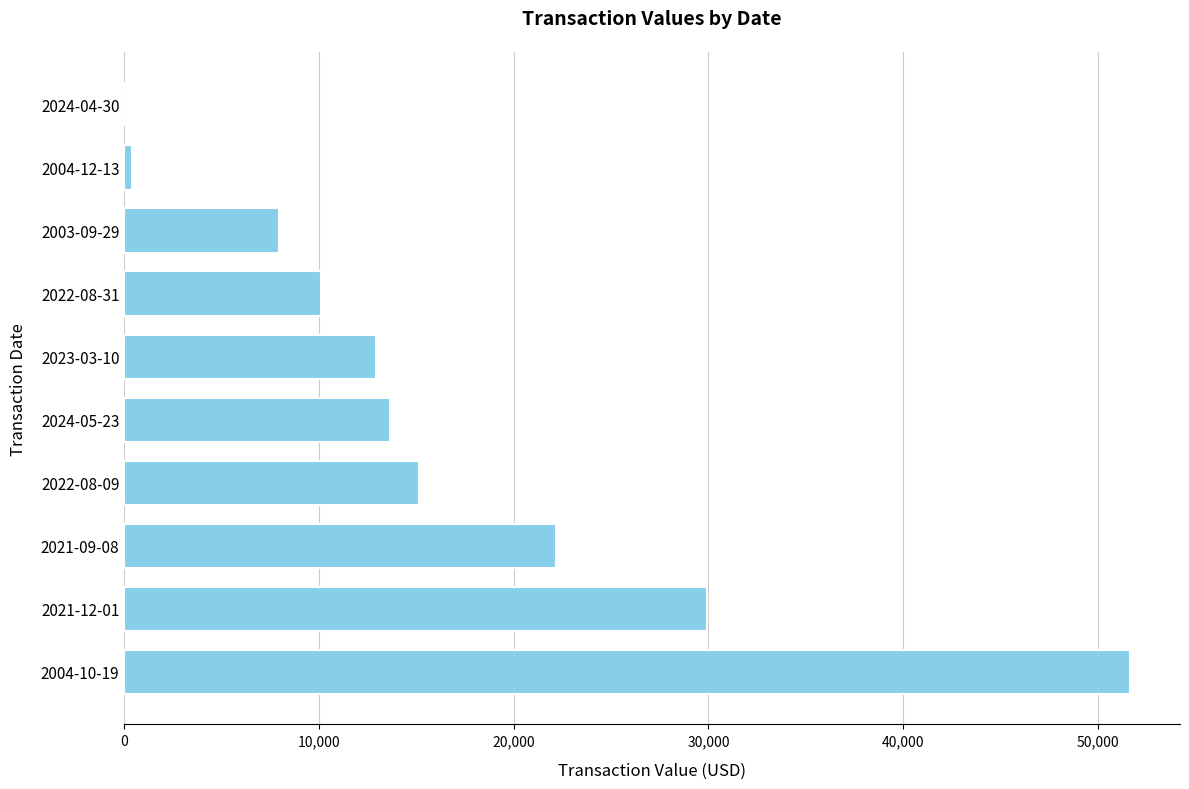

Reading bottom to top, what are all the values shown in this chart?

2004-10-19=51638	2021-12-01=29948	2021-09-08=22181	2022-08-09=15119	2024-05-23=13638	2023-03-10=12935	2022-08-31=10102	2003-09-29=7932	2004-12-13=374	2024-04-30=0